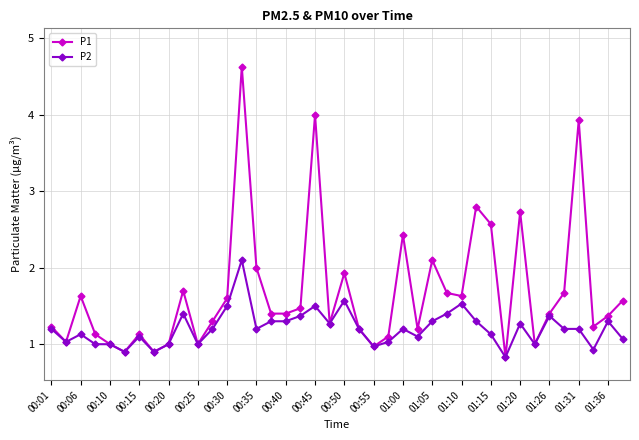

Which series has the largest total across all categories?

P1